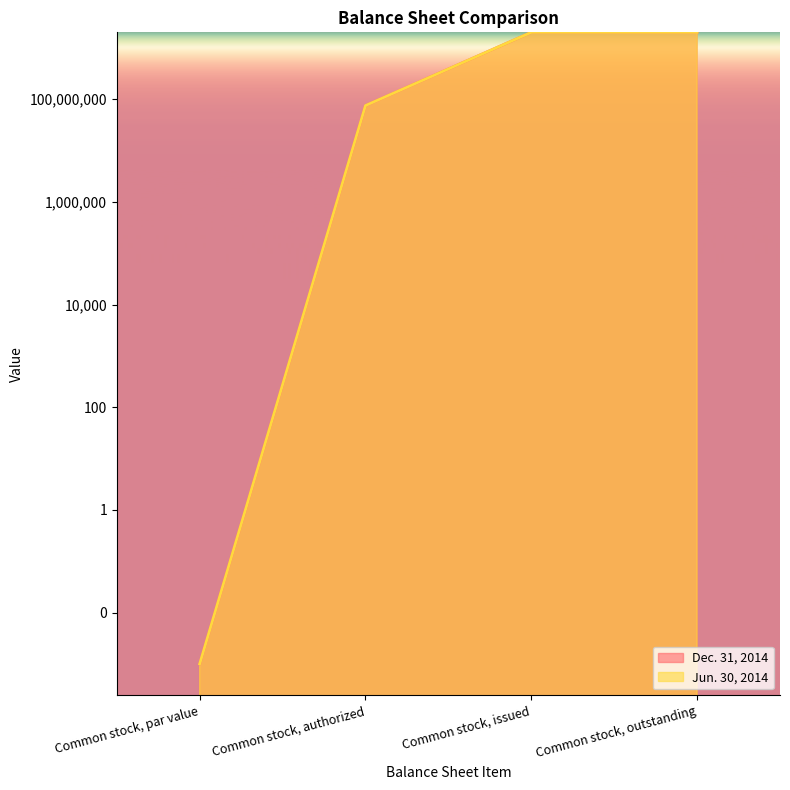

How many lines are shown in the chart?

2